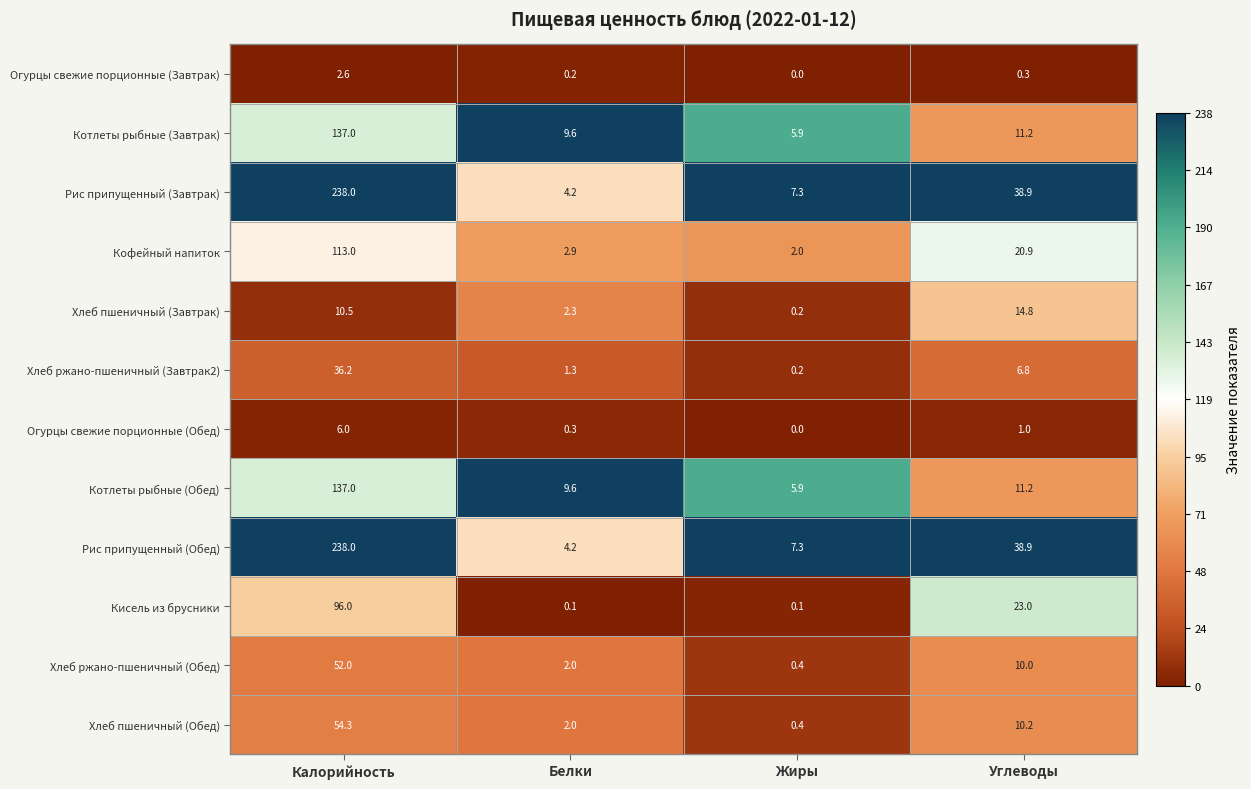

What is the difference between the Котлеты рыбные (Обед) values at Углеводы and Калорийность?

125.8